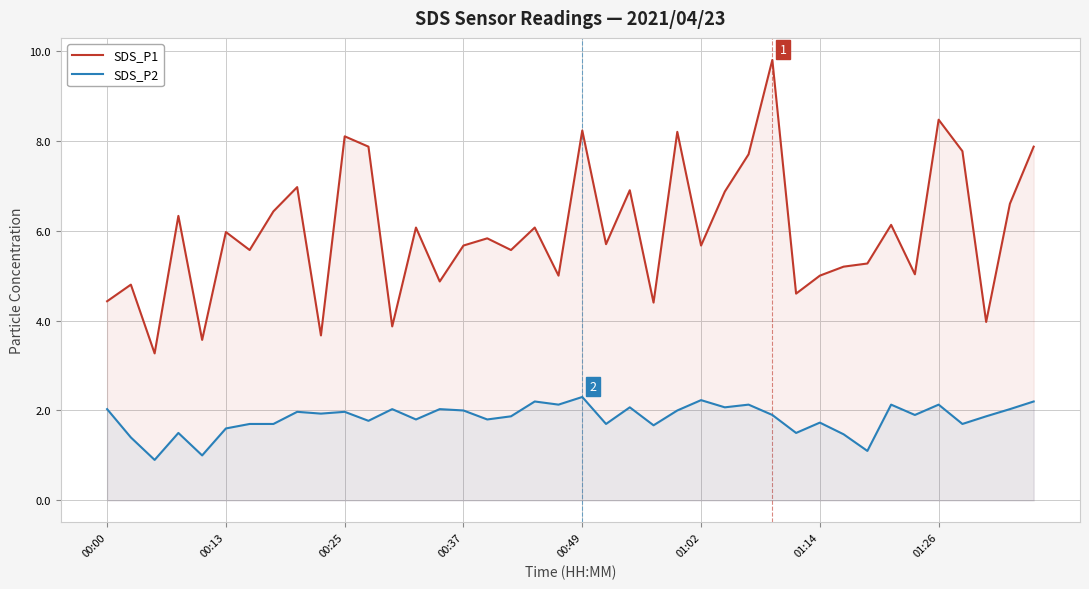

At which category is the sum across all series the highest?

28